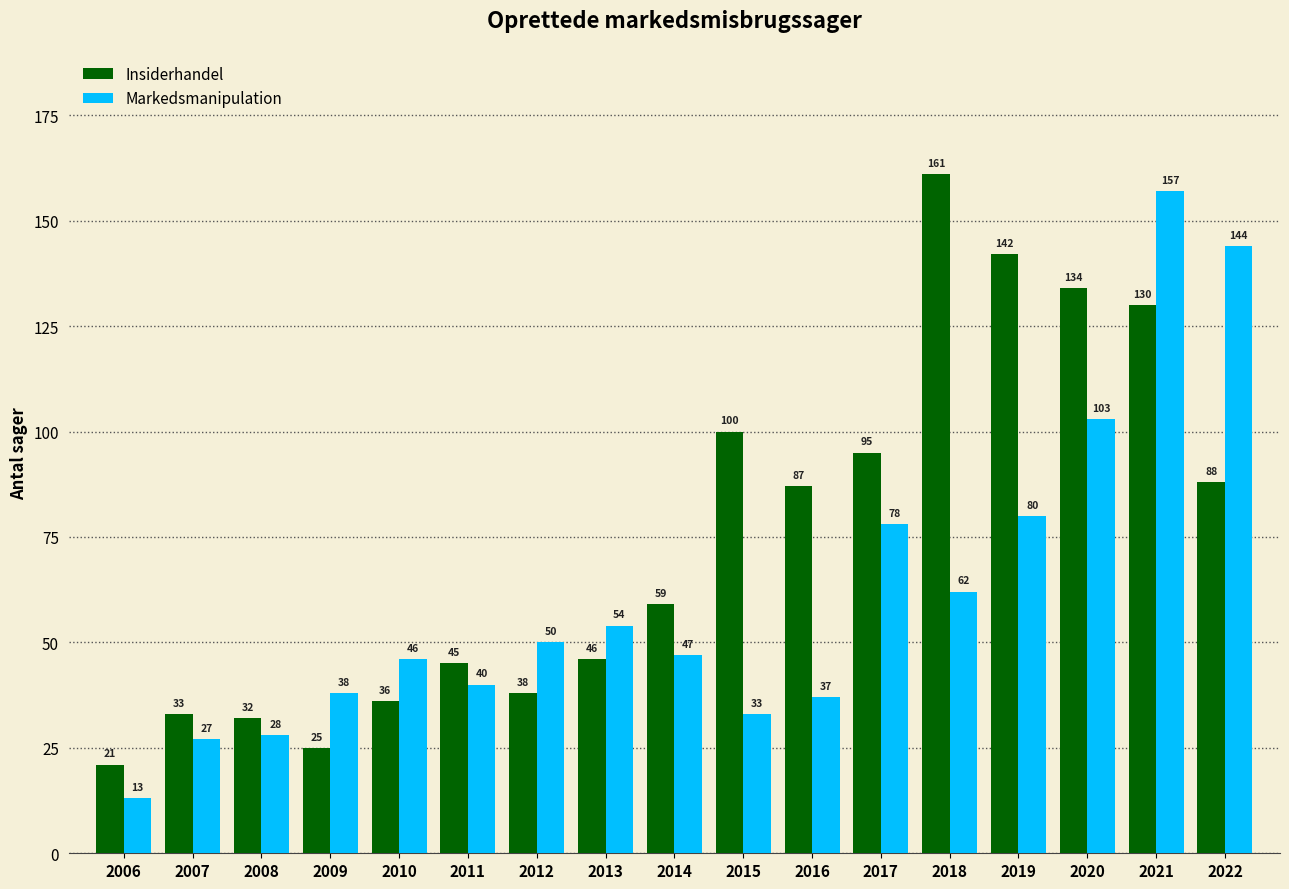

What is the sum of all Insiderhandel values?

1272